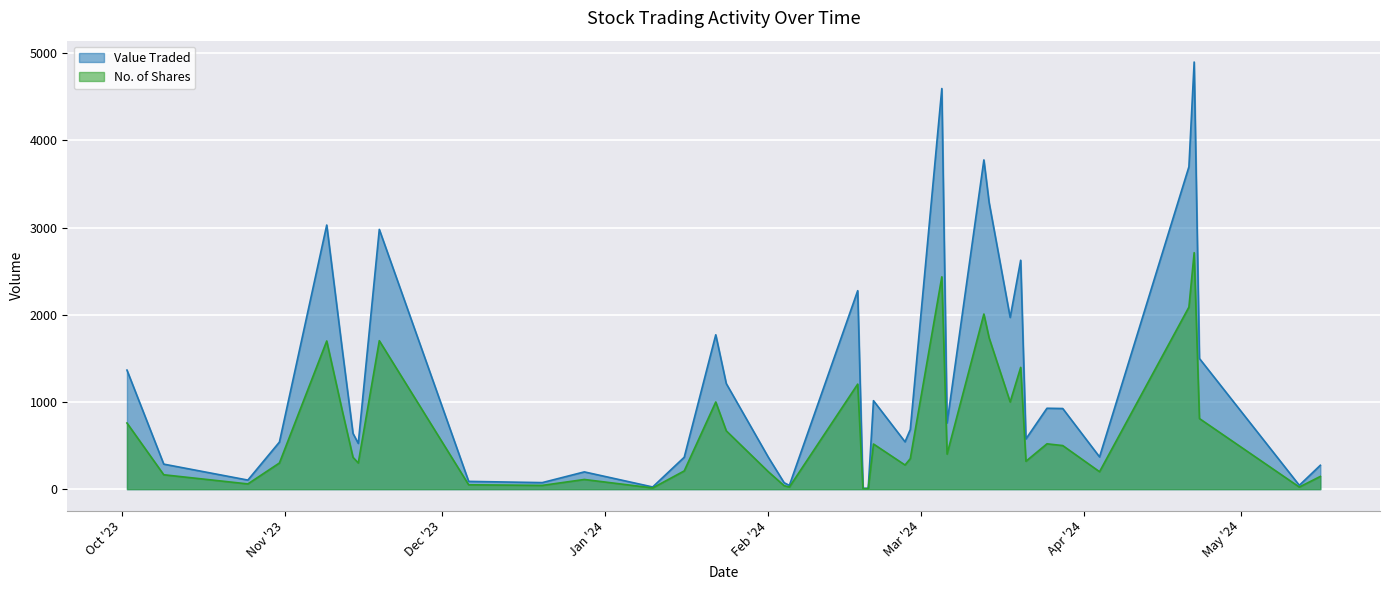

At how many categories does at least one series exceed 1490?

13